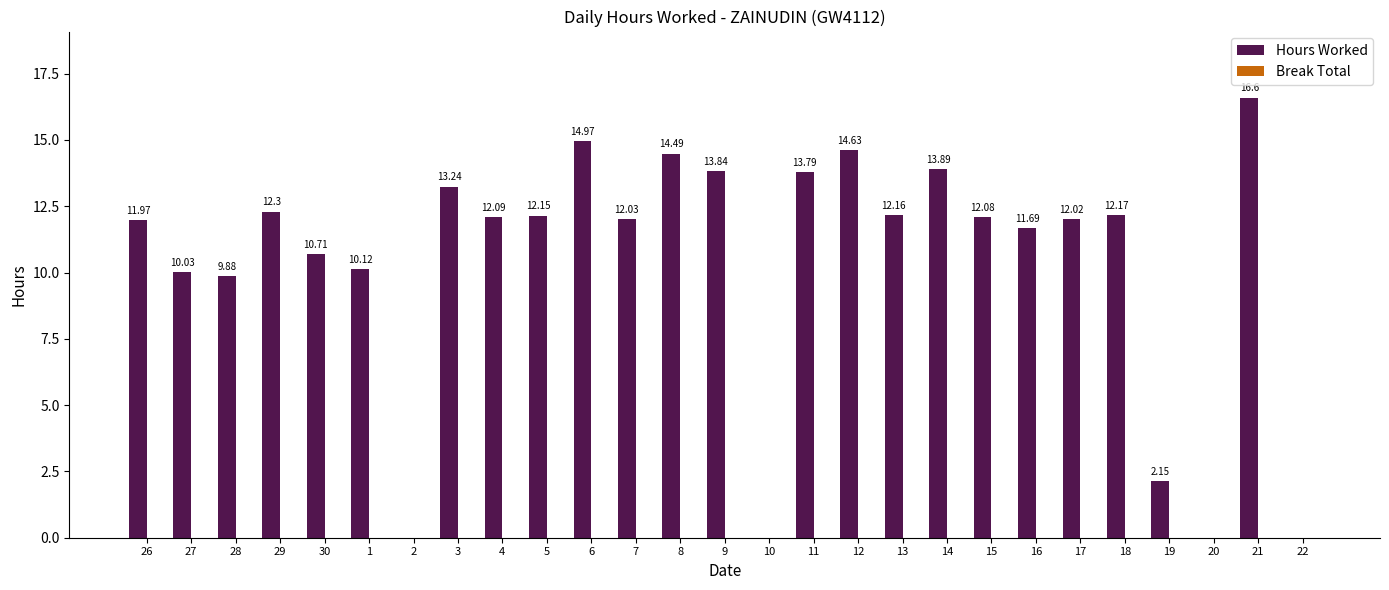

What is the sum of all values?

279.0